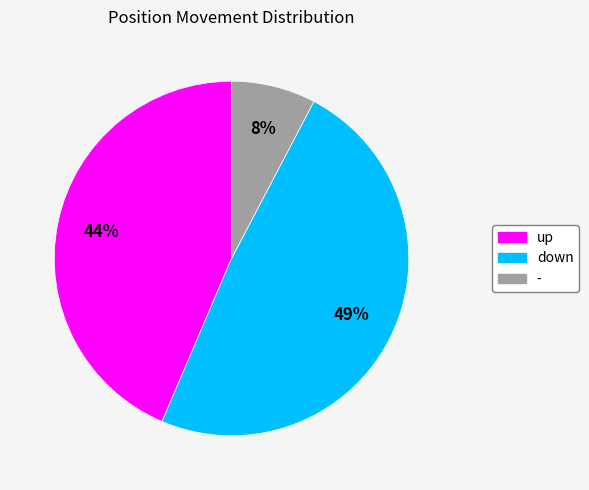

True or false: up accounts for 38% of the total.

False